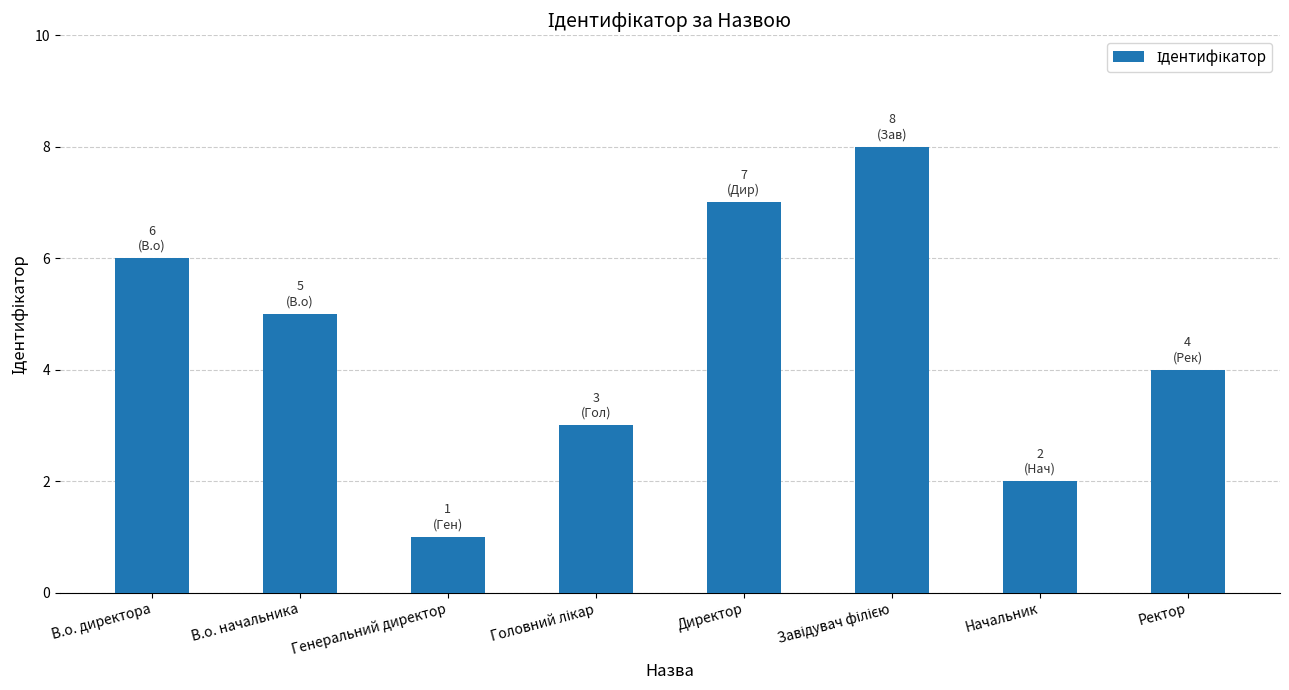

Is it true that the value at Ректор is 3?

False